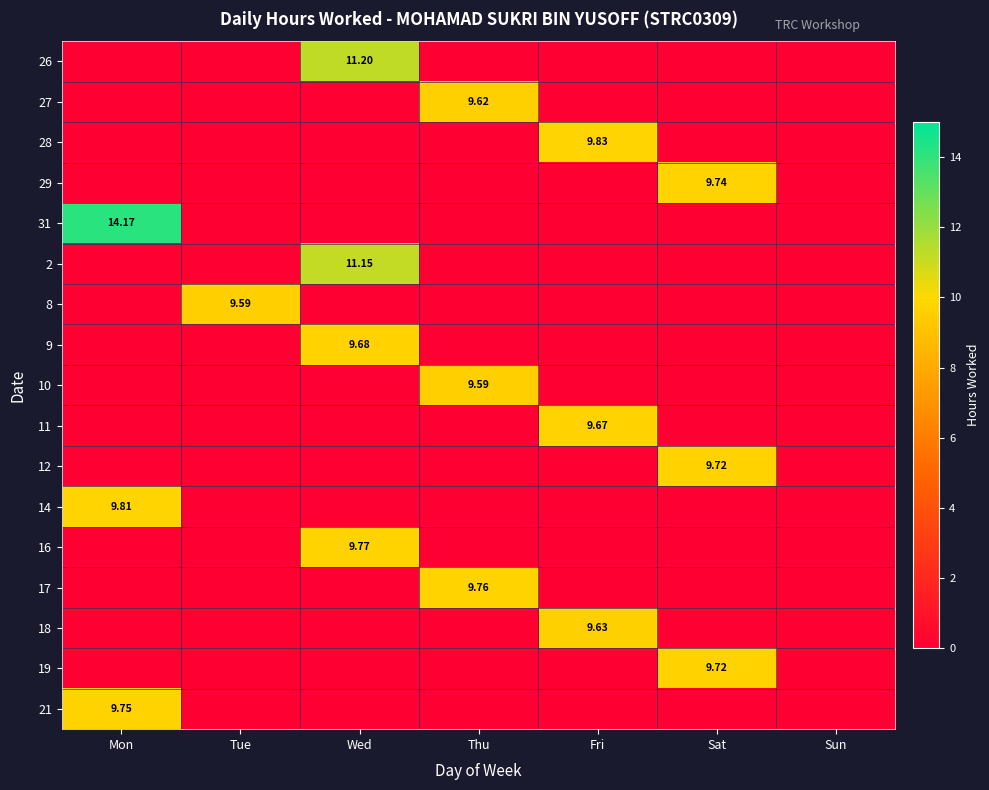

Which category has the lowest value in the 11 series?

Mon